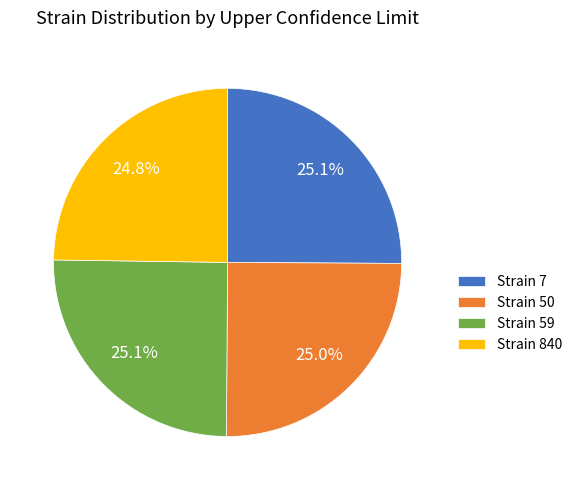

Does any single category account for the majority?

No